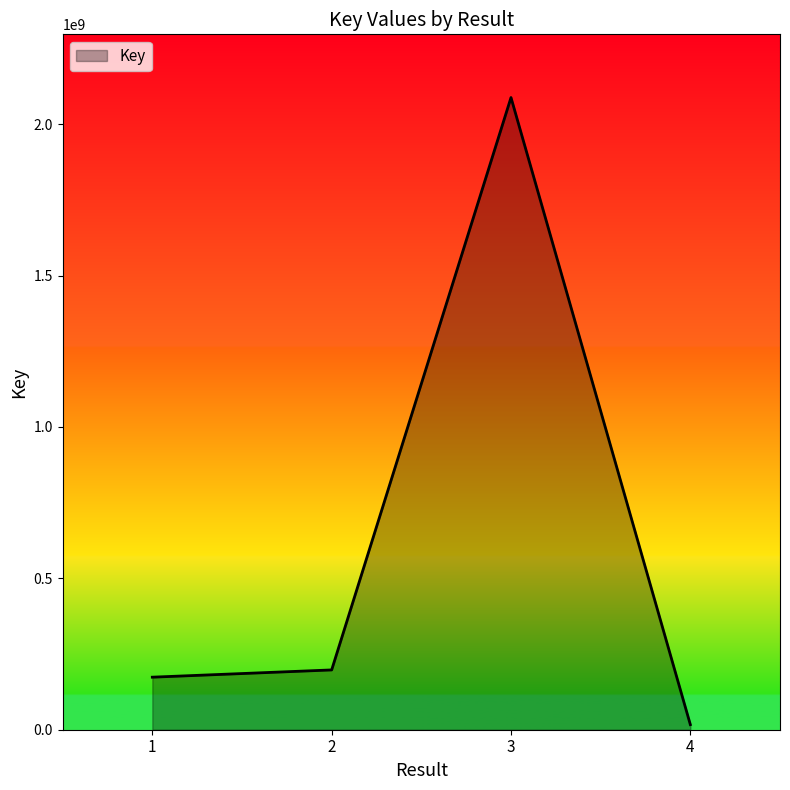

How many lines are shown in the chart?

1